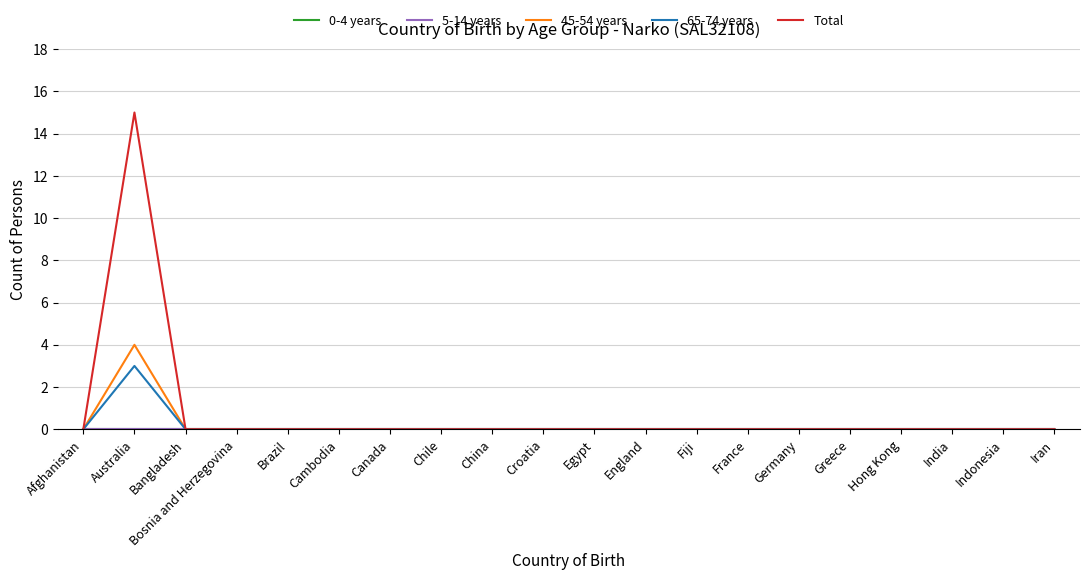

True or false: 0-4 years has more than 2 points higher than both neighbors.

False